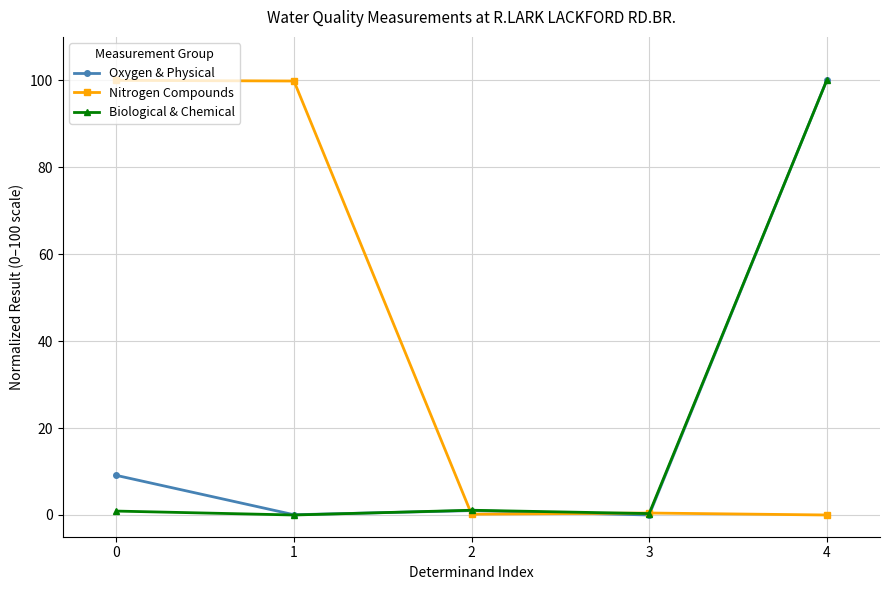

Is this an area chart (filled region under the line)?

No